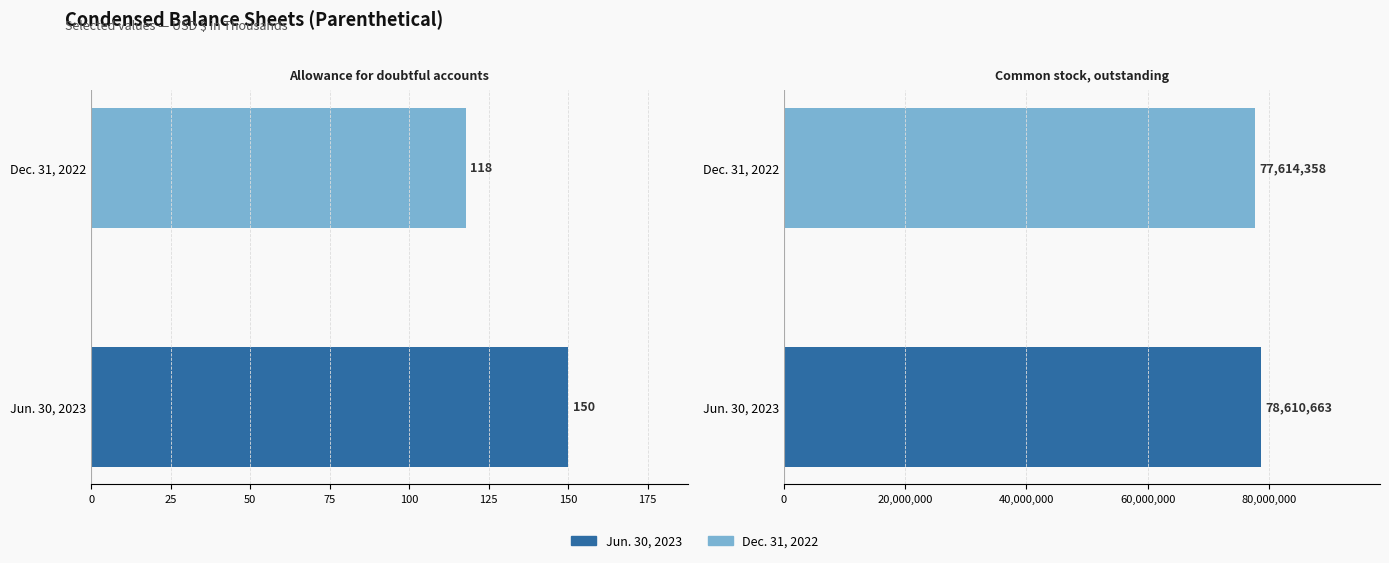

What is the label of the 1st bar from the right?

Common stock, outstanding